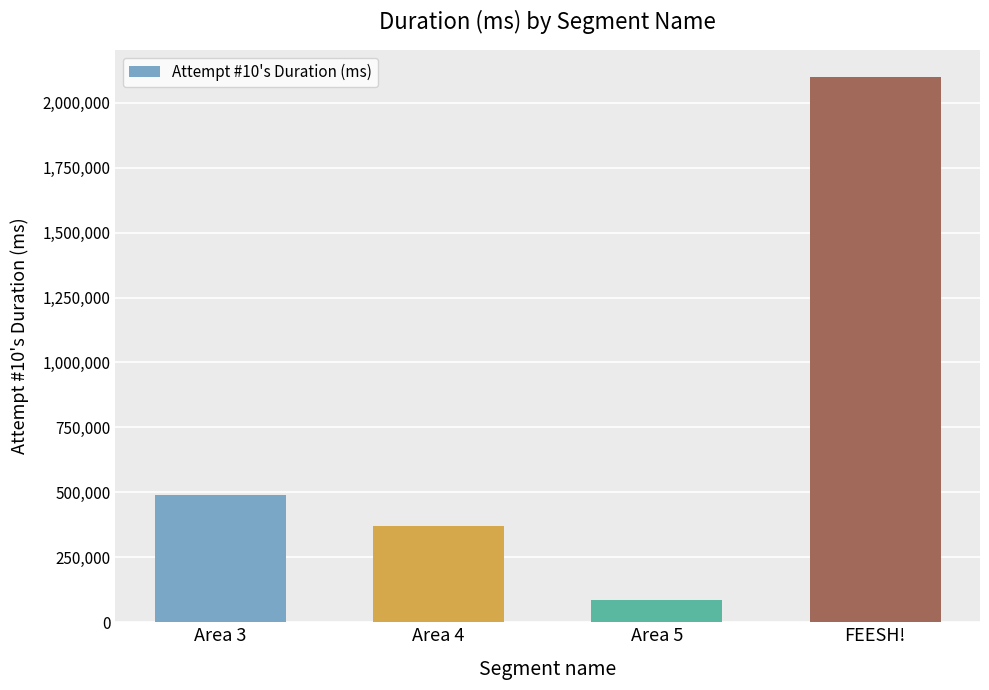

Reading left to right, what are all the values shown in this chart?

Area 3=489463	Area 4=369287	Area 5=85914	FEESH!=2098156